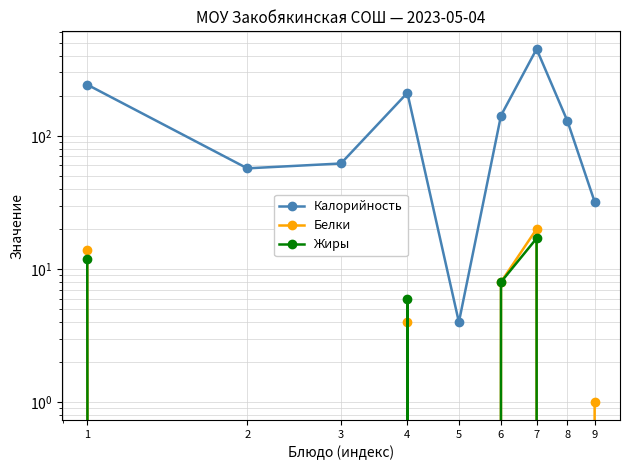

Rank the series by their maximum value, from highest to lowest.

Калорийность, Белки, Жиры